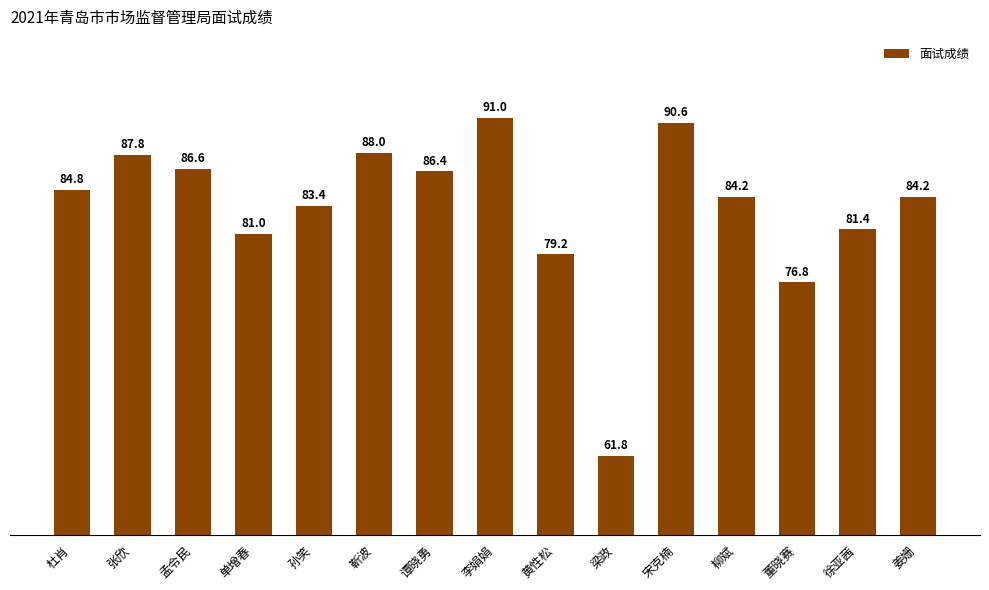

The value at 宋克楠 is 28.4. True or false?

False